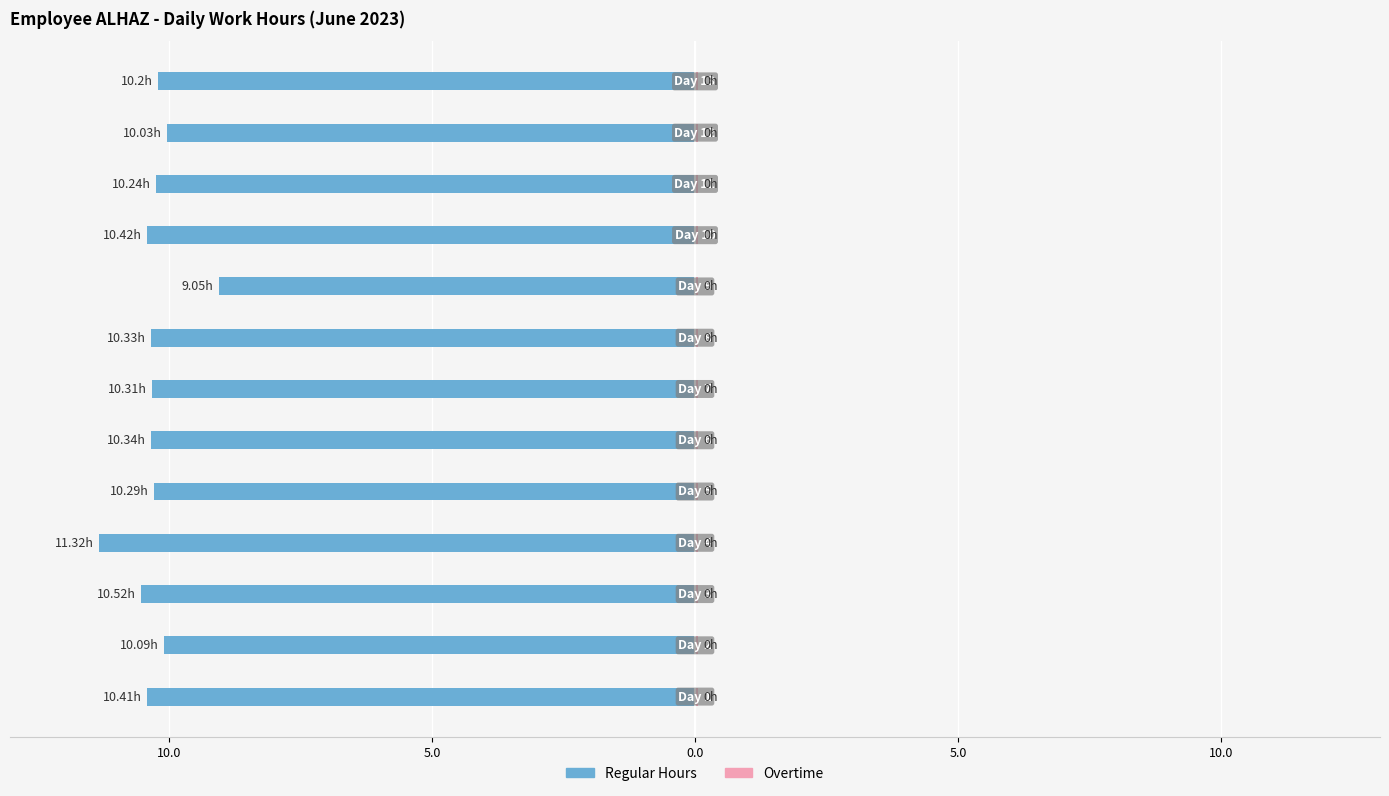

How many categories are shown in the chart?

13